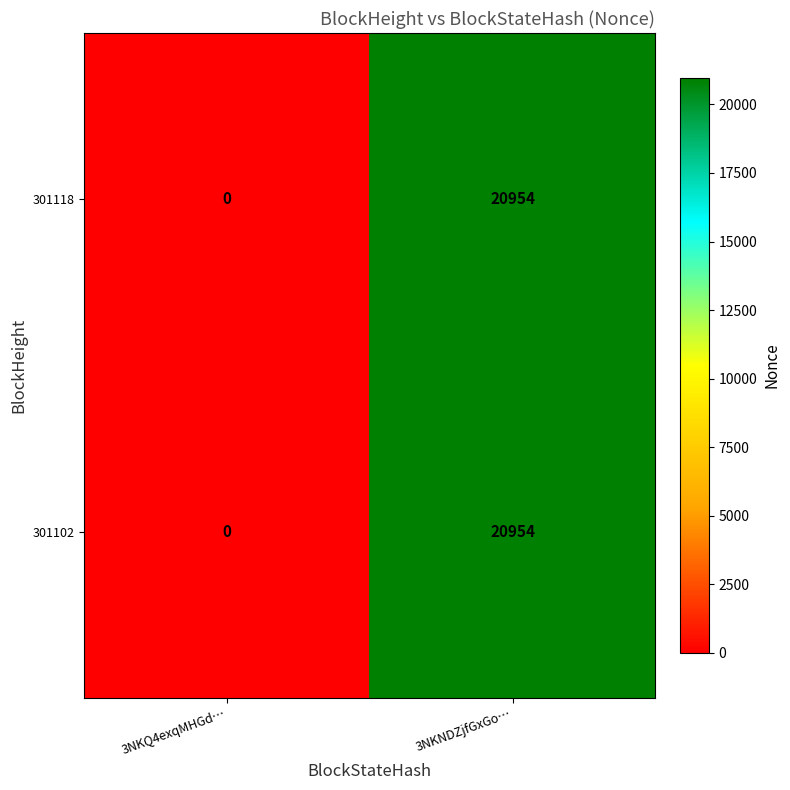

Is it true that 301102 equals 20954 at 3NKNDZjfGxGo…?

True